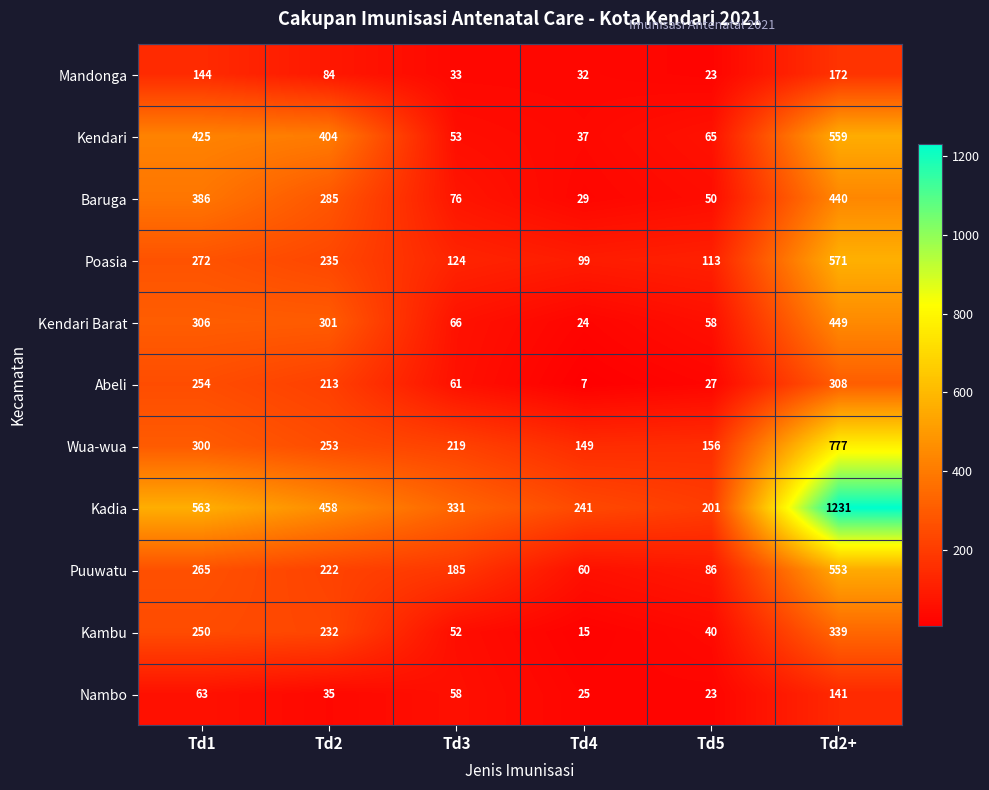

What is the approximate value of Kendari Barat at Td5?

58